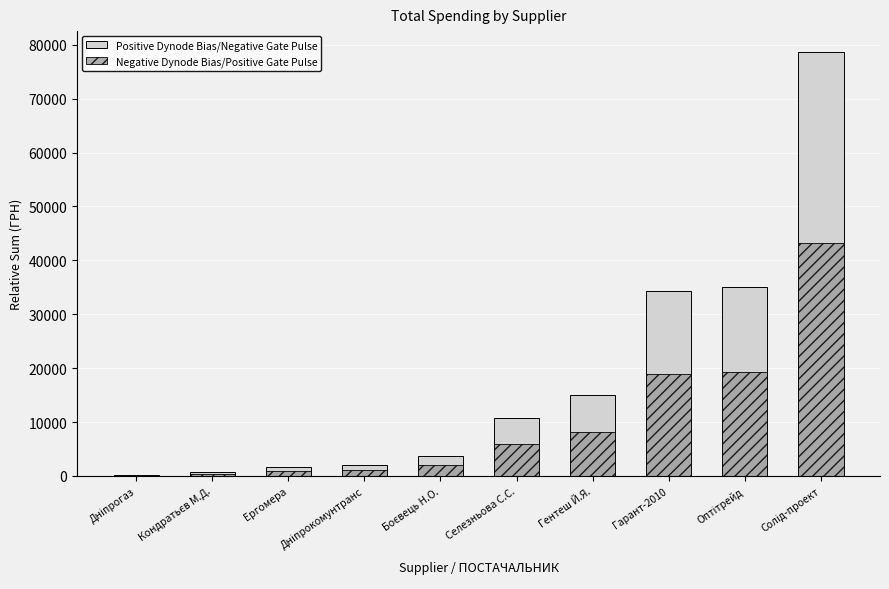

What is the label of the 7th bar from the left?

Гентеш Й.Я.